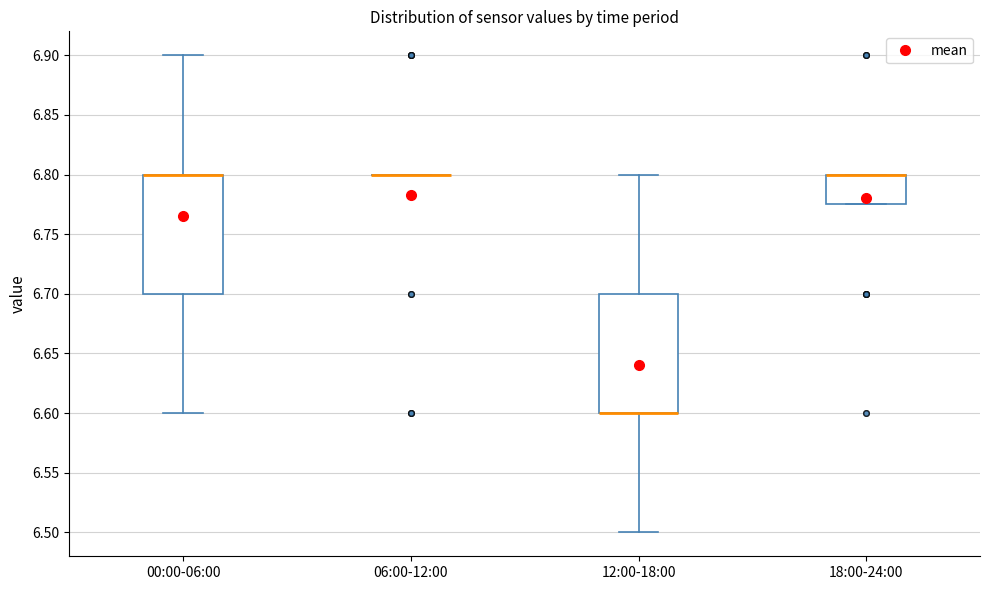

Reading left to right, transcribe this box plot: for each box, give where its median line is, the range the box spans, and where its two whiskers end, as read against the y-axis. The values are not printed on the chart, so give them approximately, as read against the axis.

00:00-06:00: median 6.800 (drawn on the box's upper edge), box 6.700 to 6.800, whiskers 6.600 to 6.900
06:00-12:00: box collapsed to a line at 6.800, whiskers 6.800 to 6.800
12:00-18:00: median 6.600 (drawn on the box's lower edge), box 6.600 to 6.700, whiskers 6.500 to 6.800
18:00-24:00: median 6.800 (drawn on the box's upper edge), box 6.775 to 6.800, whiskers 6.775 to 6.800